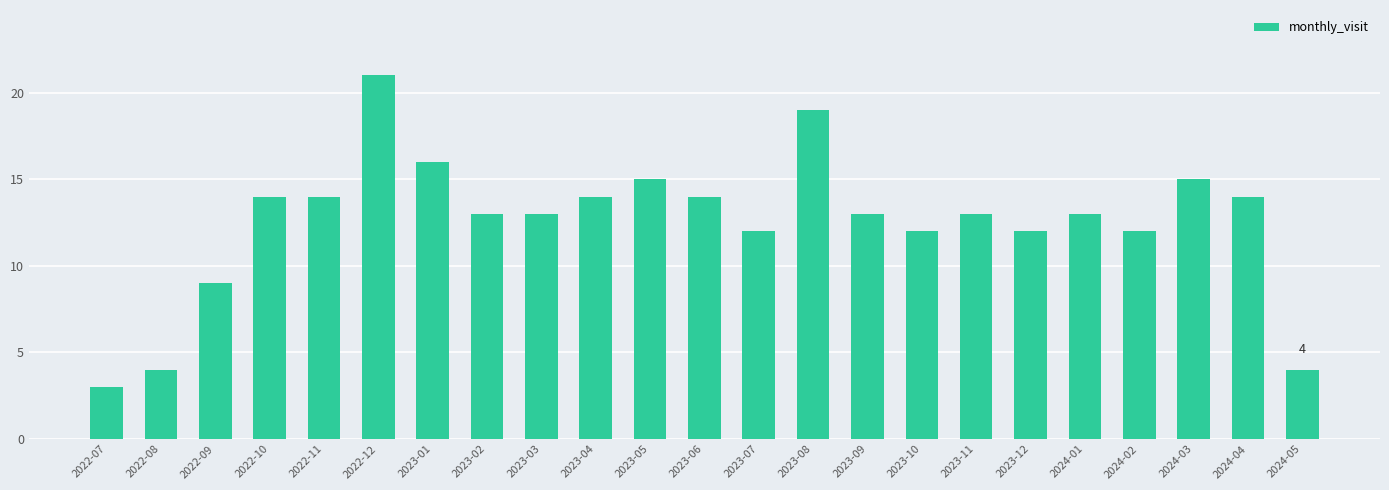

What position from the right is 2022-08?

22